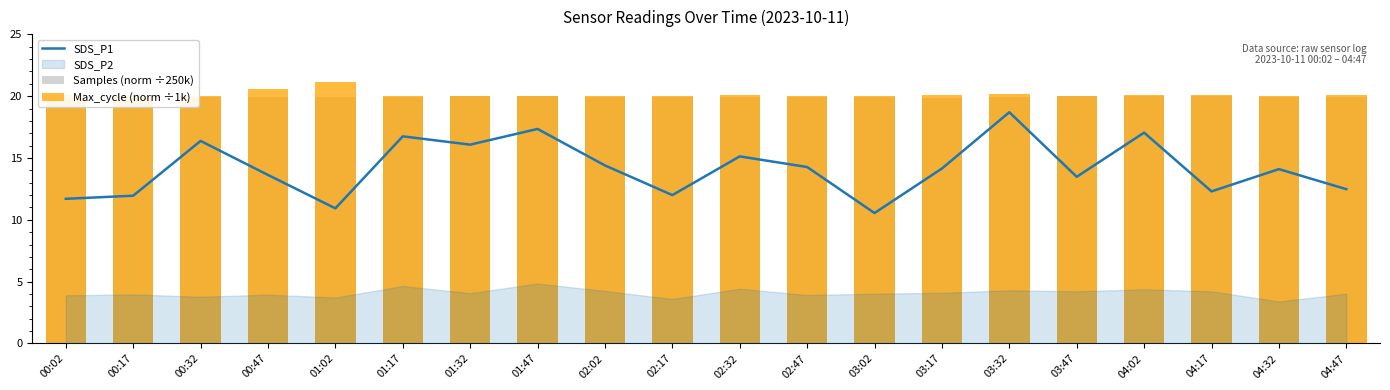

Which has a higher value, 03:32 or 03:47?

03:32